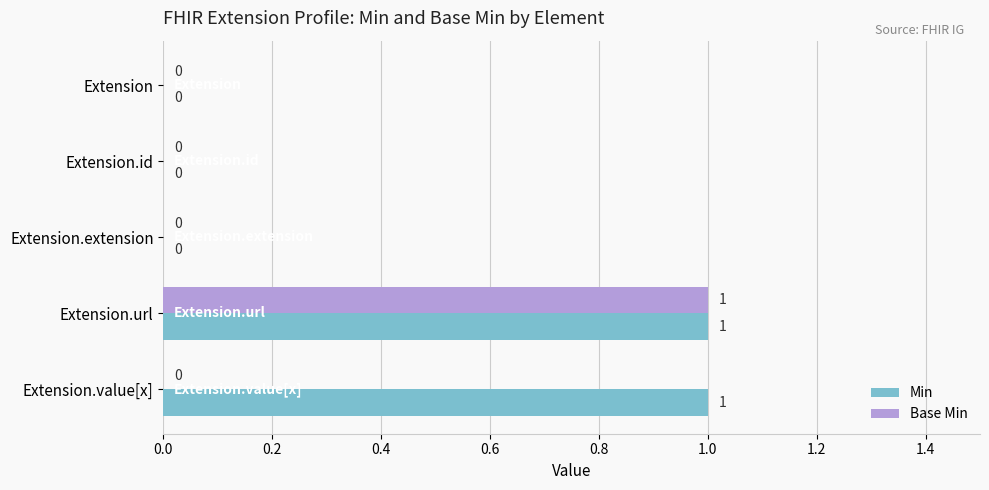

The Min series shows 1 at Extension. True or false?

False